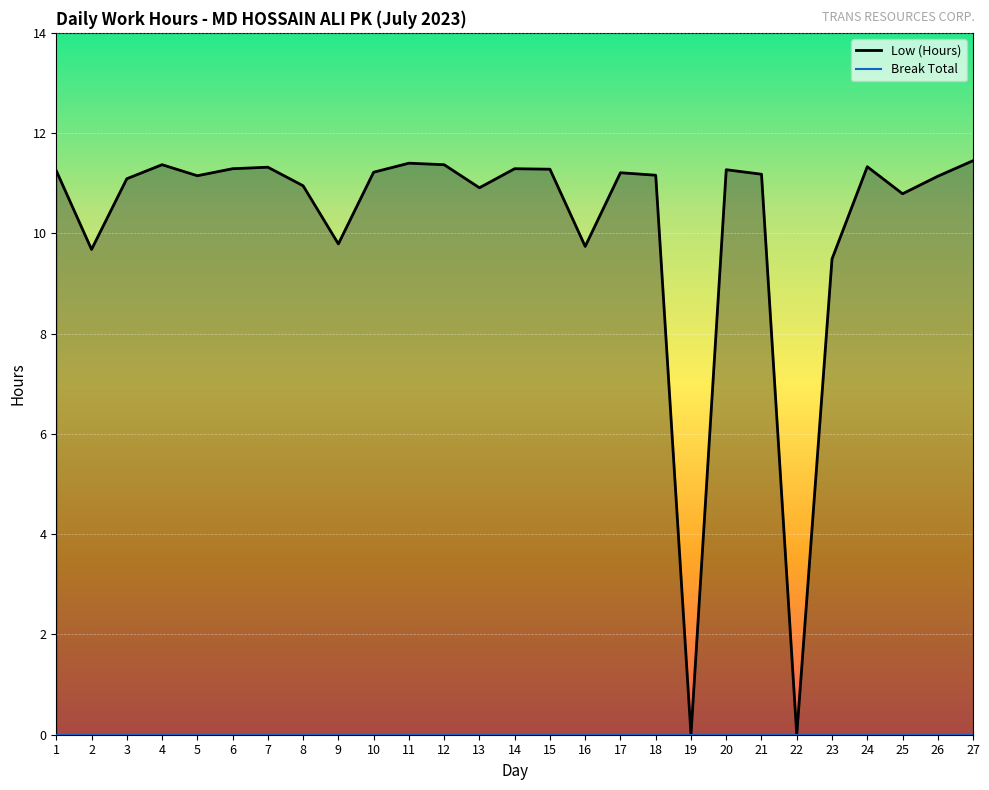

Between 7 and 9, which is larger?

7